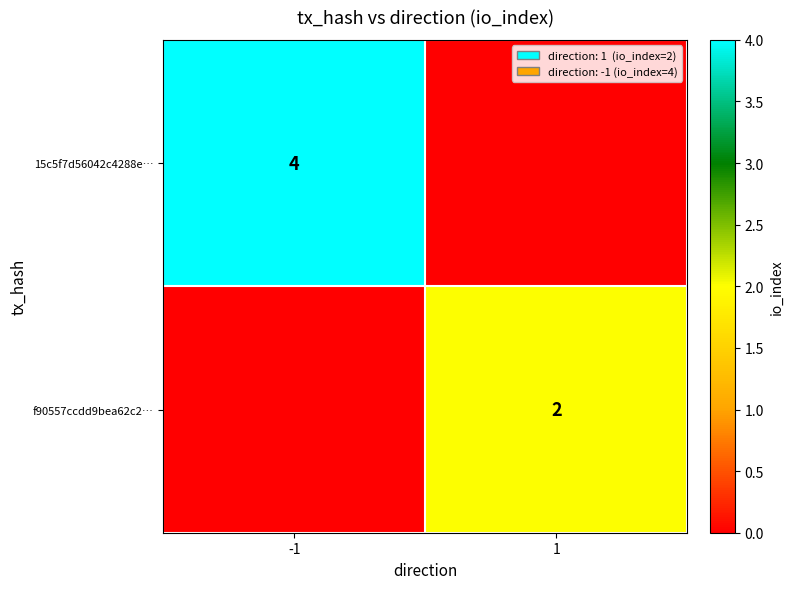

Is it true that 15c5f7d56042c4288e… equals 2 at -1?

False